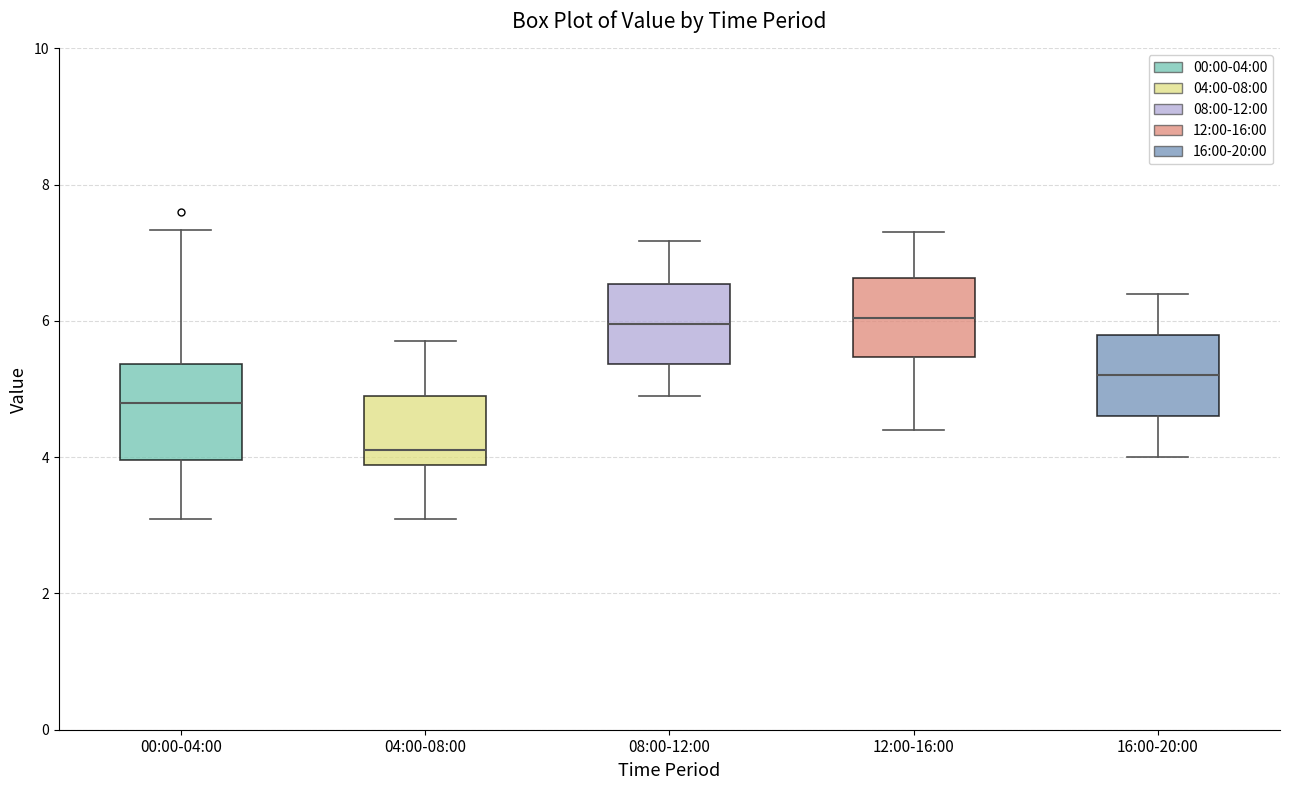

Comparing the boxes themselves (not the whiskers), which one is the tallest?

00:00-04:00